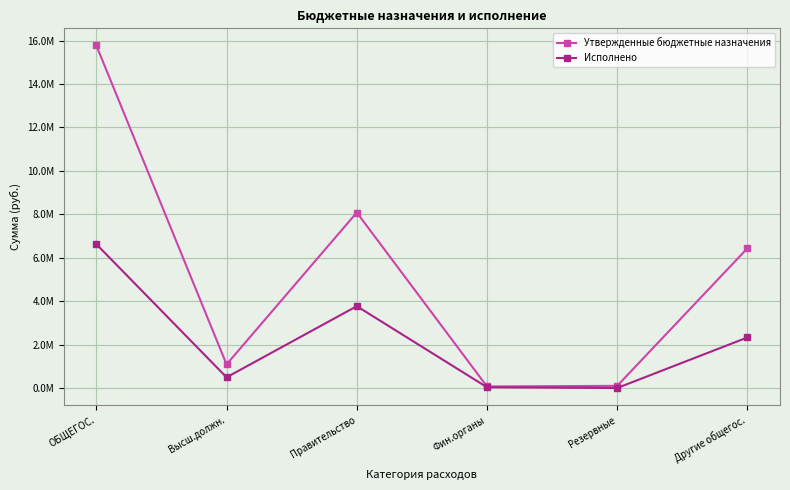

What are all the series names shown in the legend?

Утвержденные бюджетные назначения, Исполнено